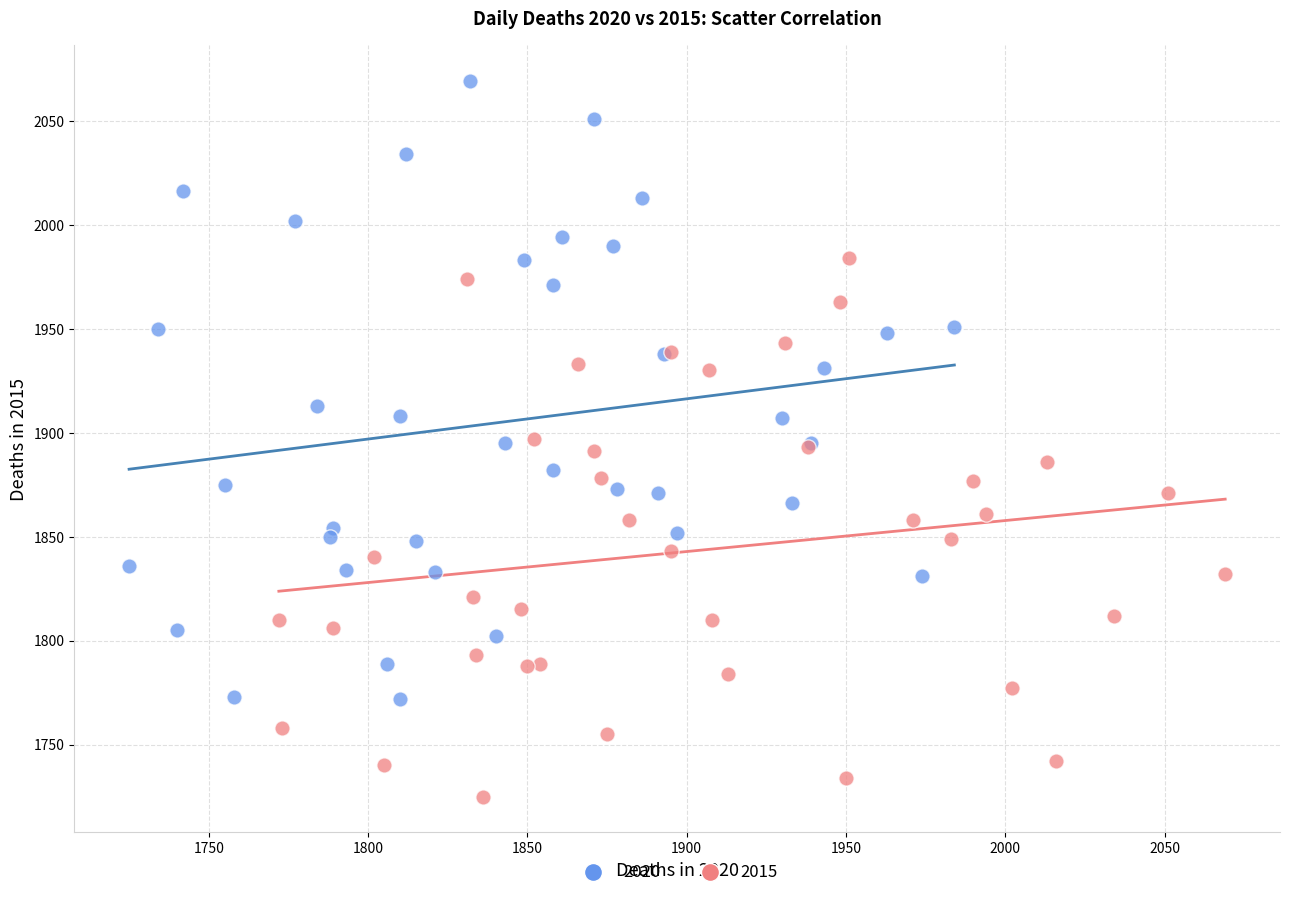

What are all the series names shown in the legend?

2020, 2015